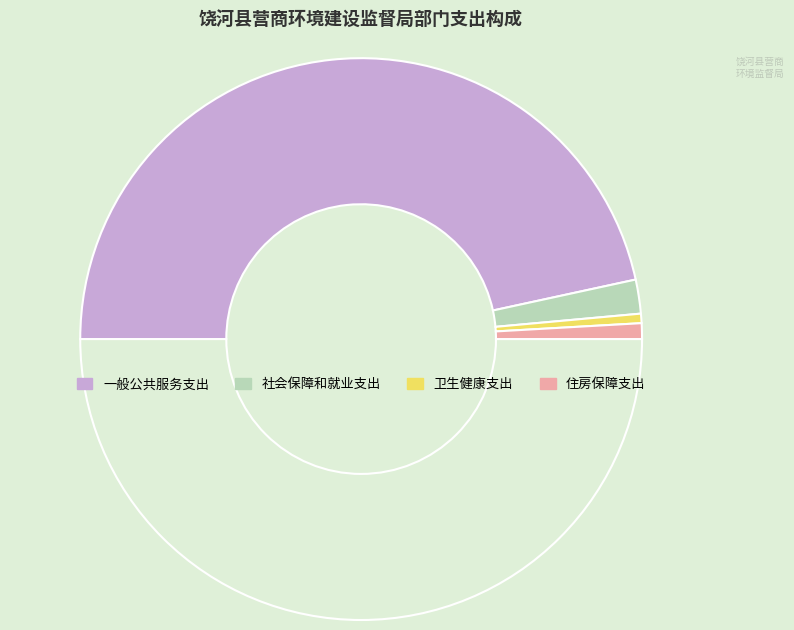

How many slices are in this pie chart?

5